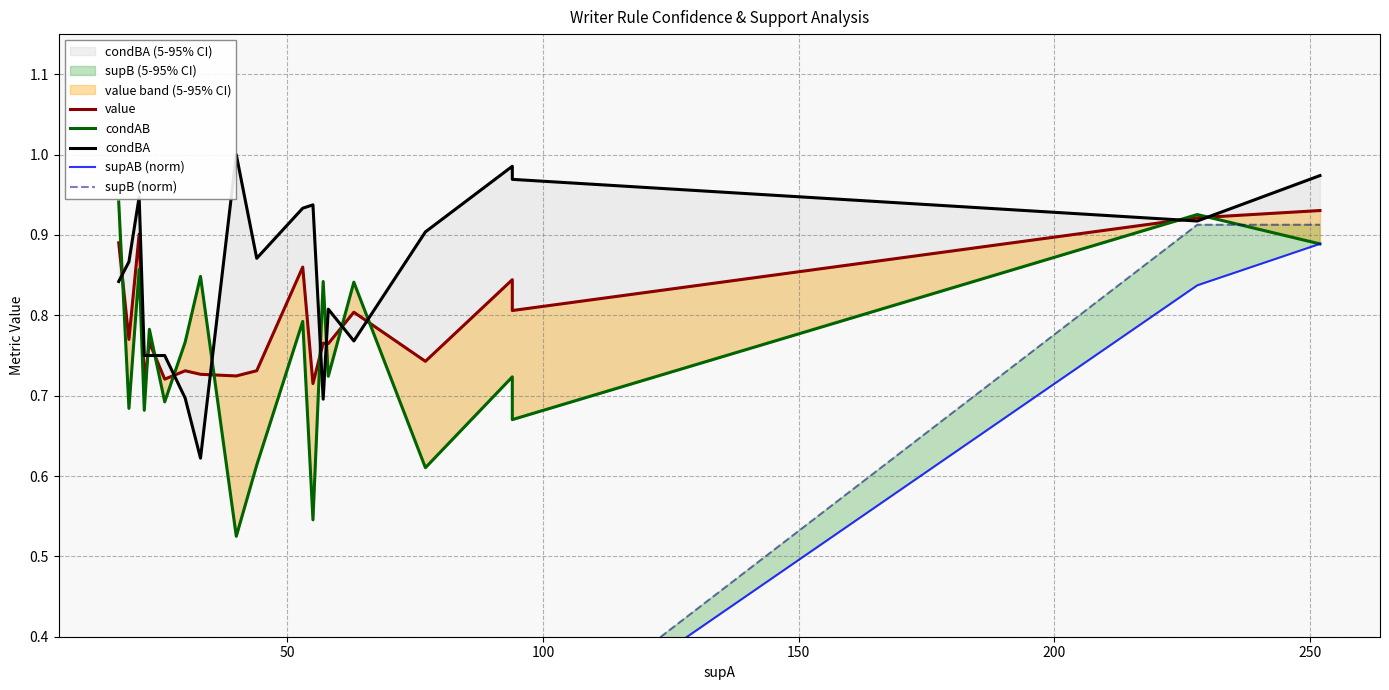

Which series has the largest total across all categories?

condBA